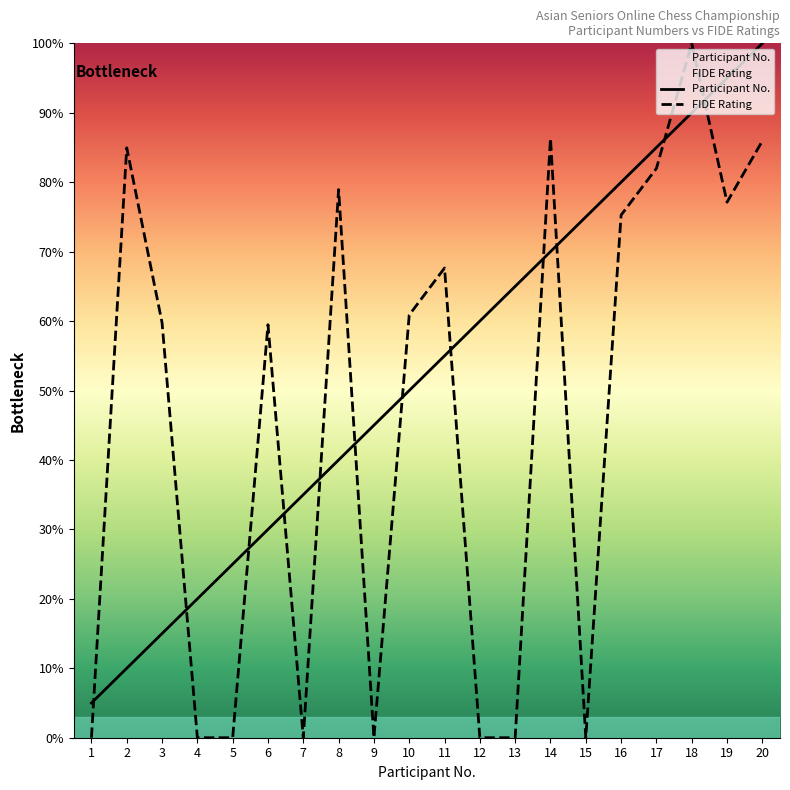

How many lines are shown in the chart?

2